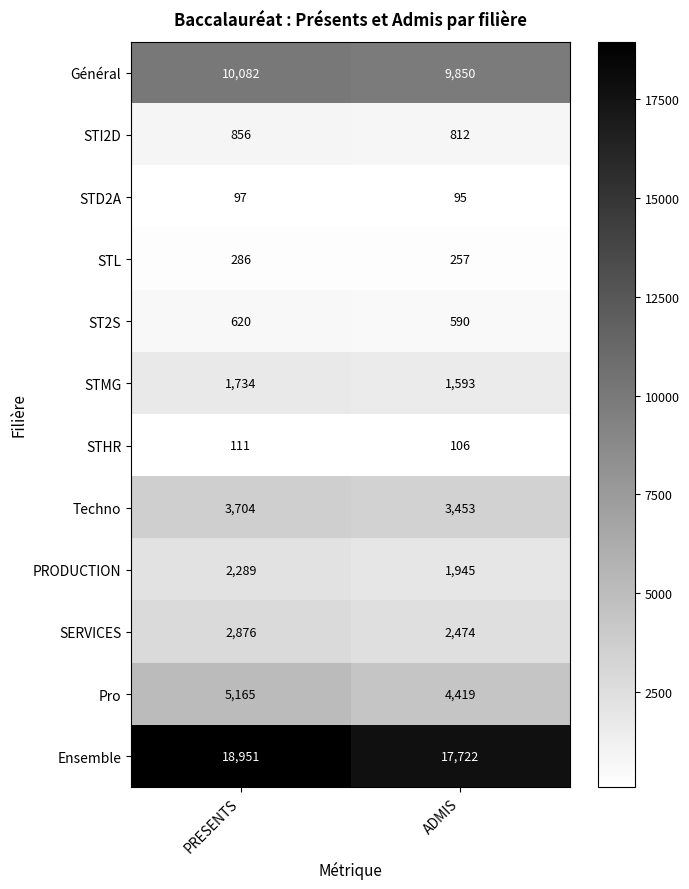

At which label does Général reach its minimum?

ADMIS